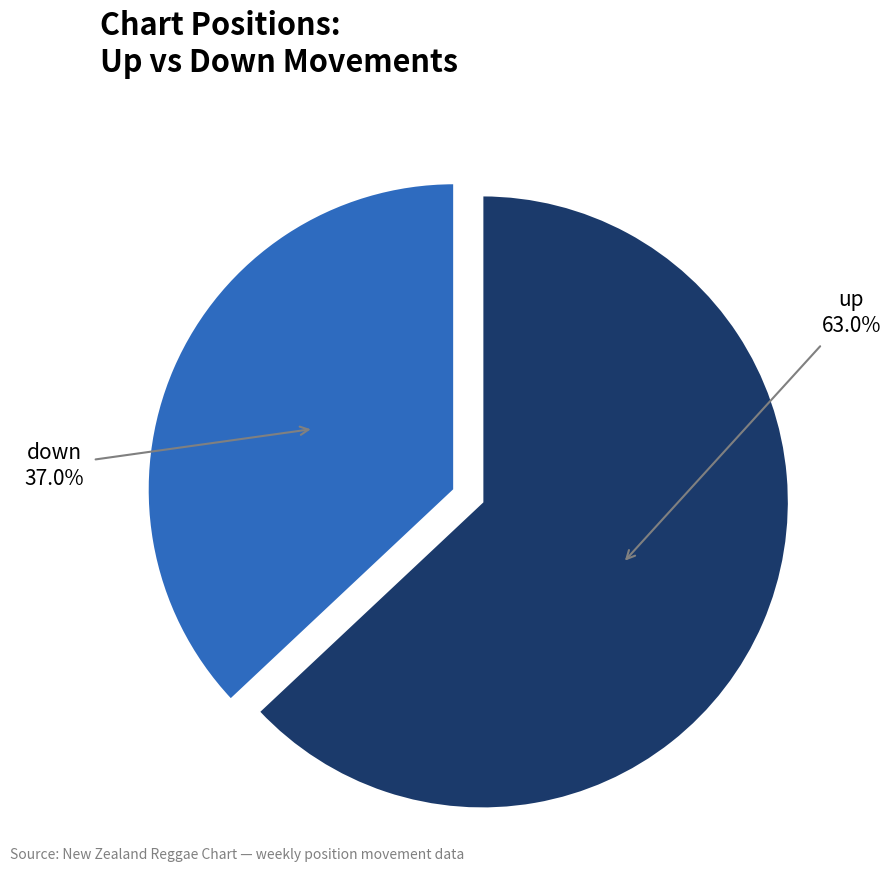

How many slices are in this pie chart?

2